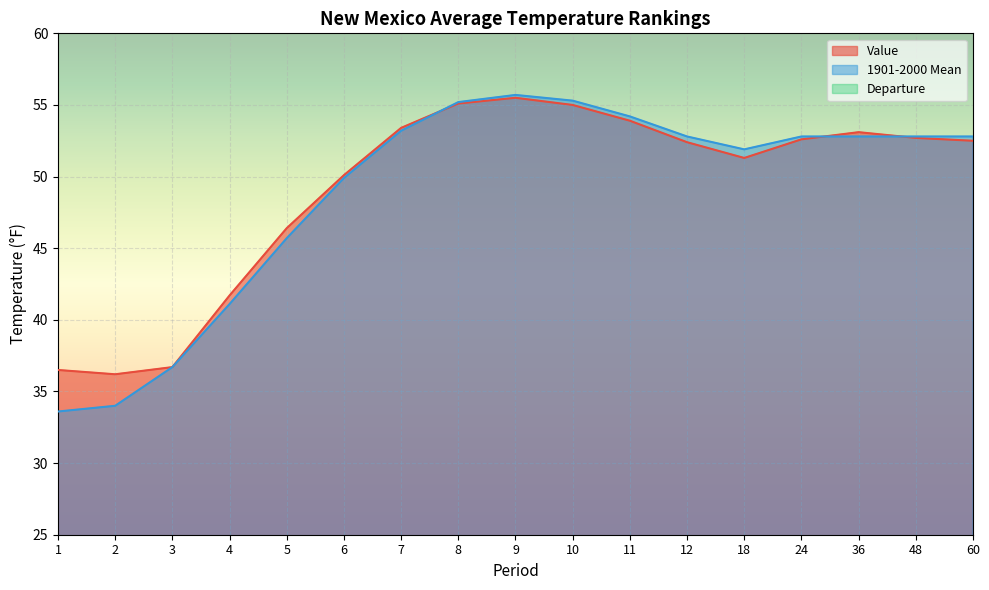

True or false: Value has more than 1 points higher than both neighbors.

True